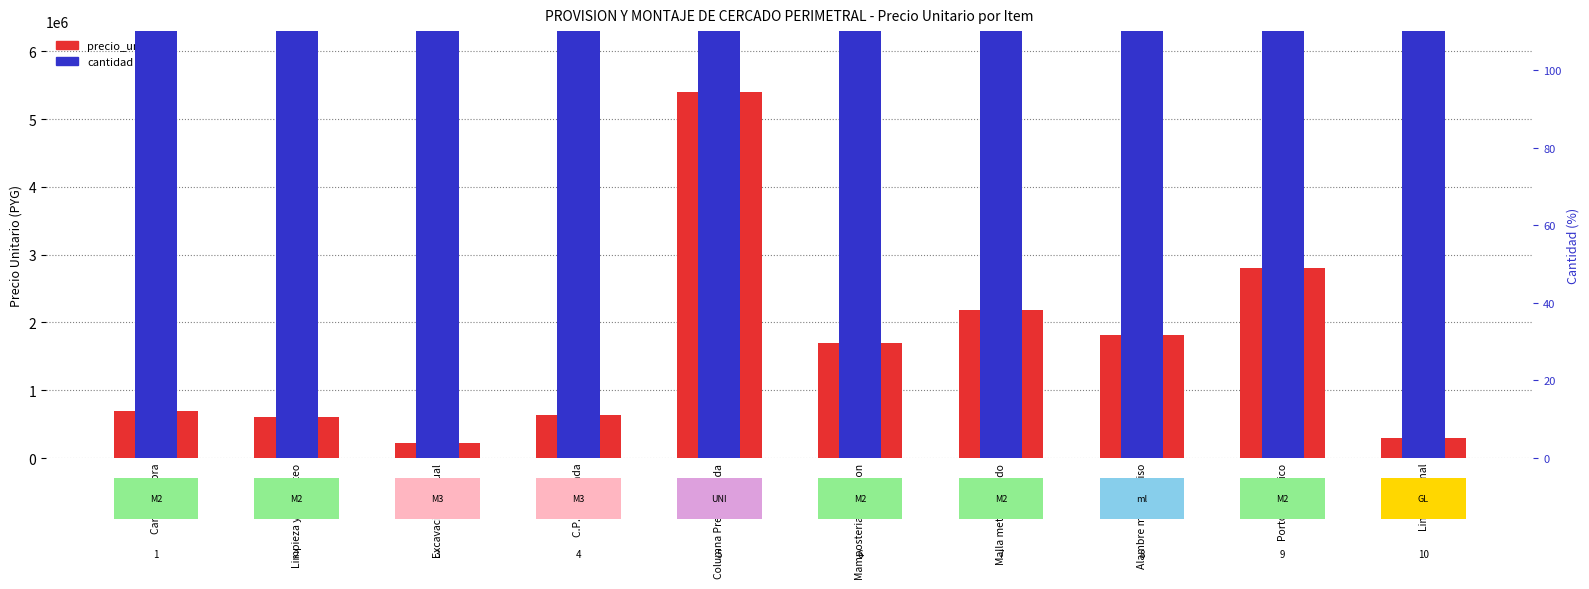

At how many categories does at least one series exceed 759058?

5